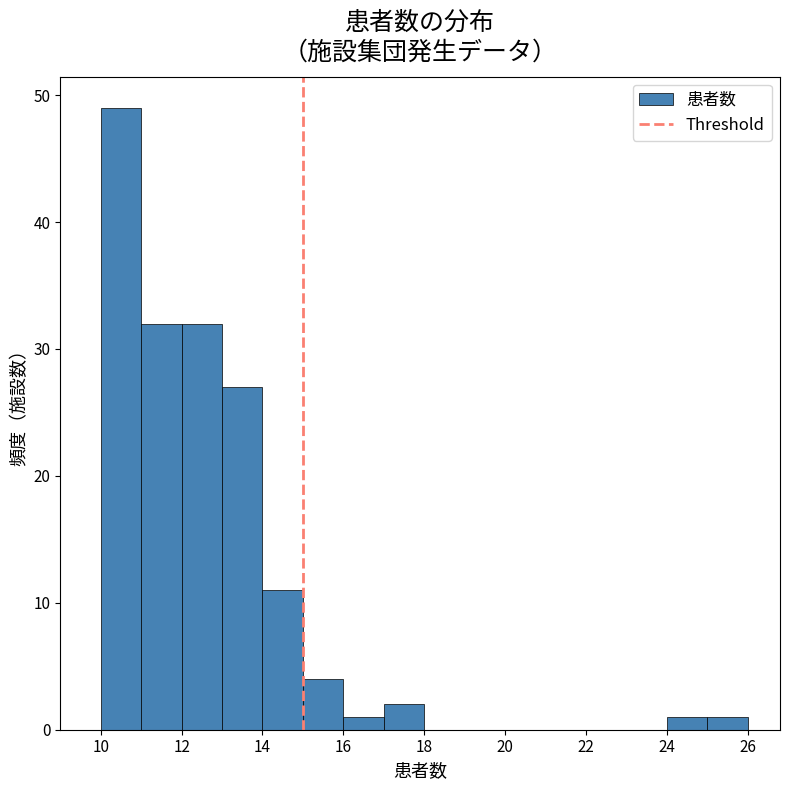

Reading left to right, transcribe this chart: for each bar, give the range it covers on the x-axis and its height. The values are not printed on the chart, so give them approximately, as read against the axis.

10 to 11: 49
11 to 12: 32
12 to 13: 32
13 to 14: 27
14 to 15: 11
15 to 16: 4
16 to 17: 1
17 to 18: 2
18 to 19: 0
19 to 20: 0
20 to 21: 0
21 to 22: 0
22 to 23: 0
23 to 24: 0
24 to 25: 1
25 to 26: 1